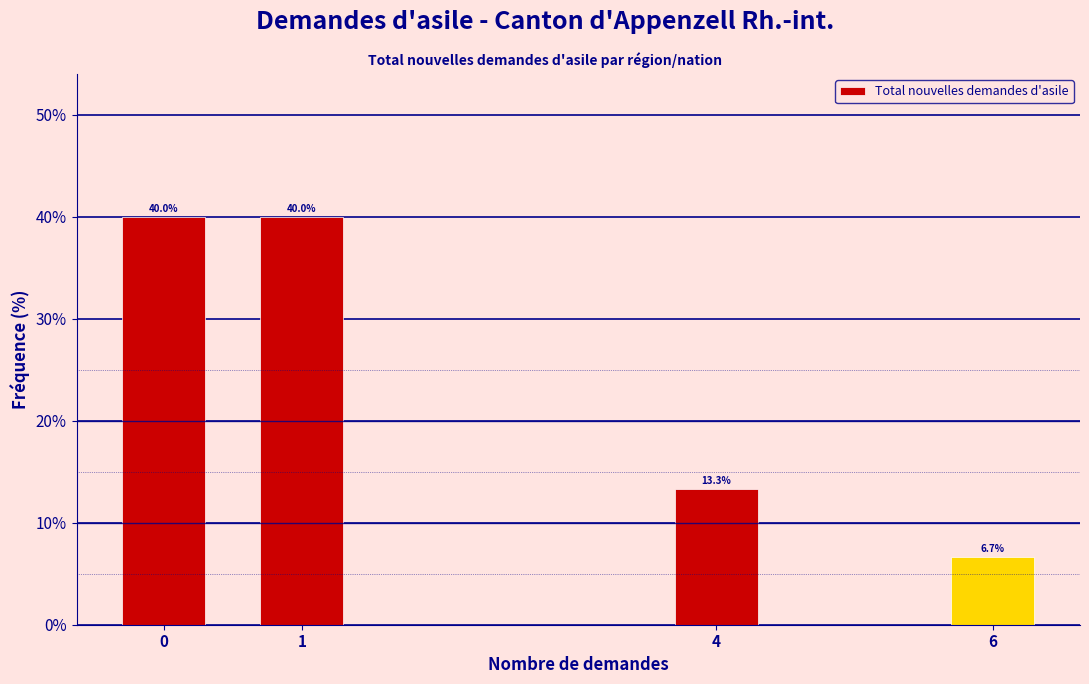

Reading left to right, extract all data points from this chart.

40.0	40.0	13.3	6.7